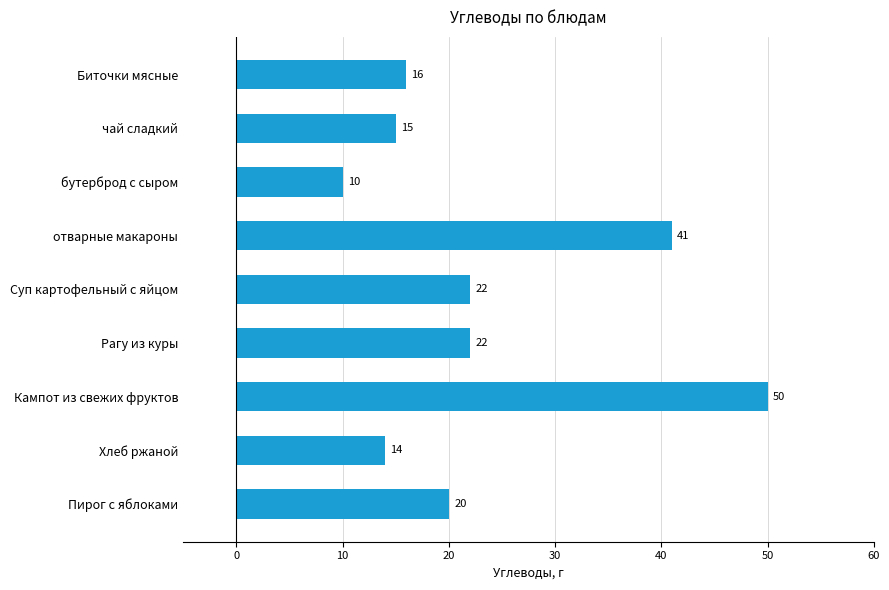

What is the label of the 2nd bar from the bottom?

Хлеб ржаной